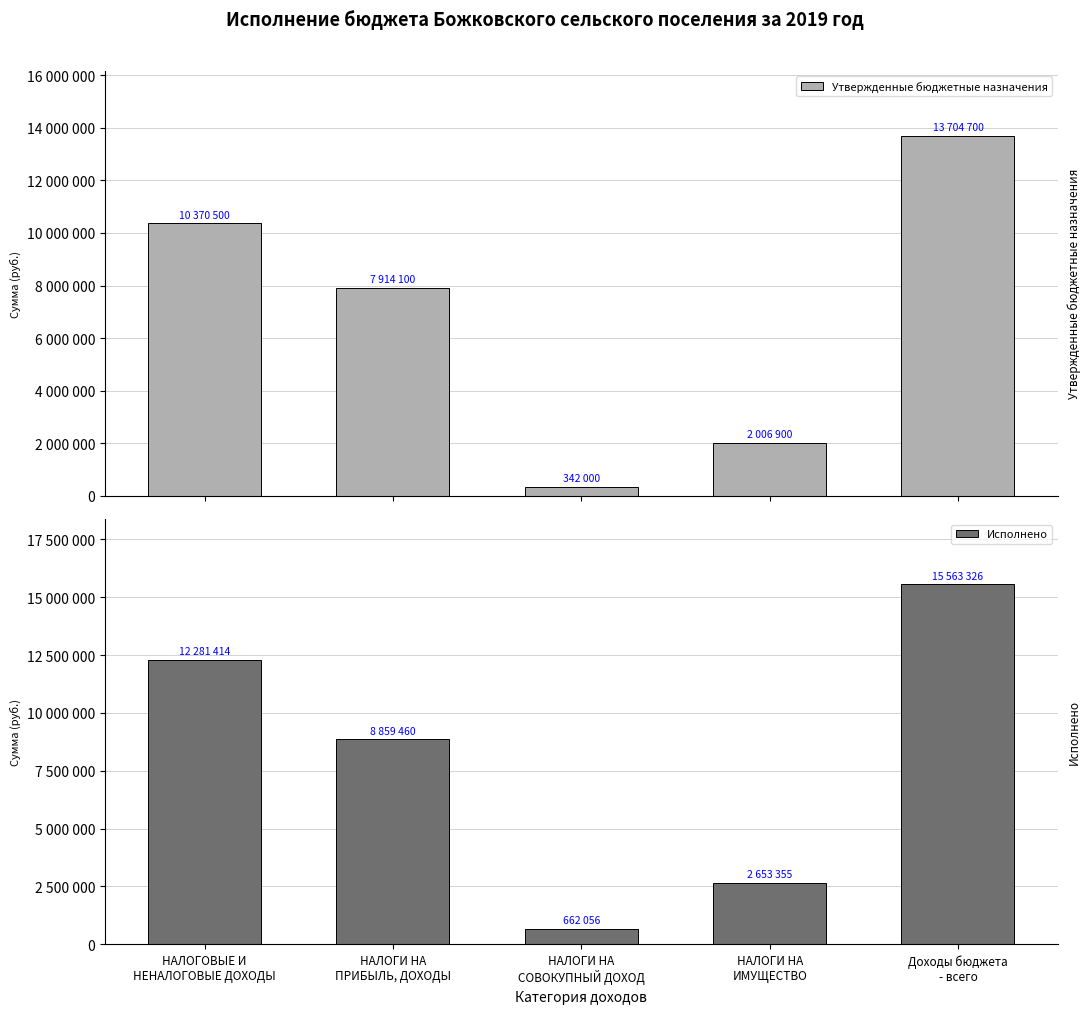

Is the value of Исполнено at Доходы бюджета
- всего greater than the value of Утвержденные бюджетные назначения at НАЛОГОВЫЕ И
НЕНАЛОГОВЫЕ ДОХОДЫ?

Yes